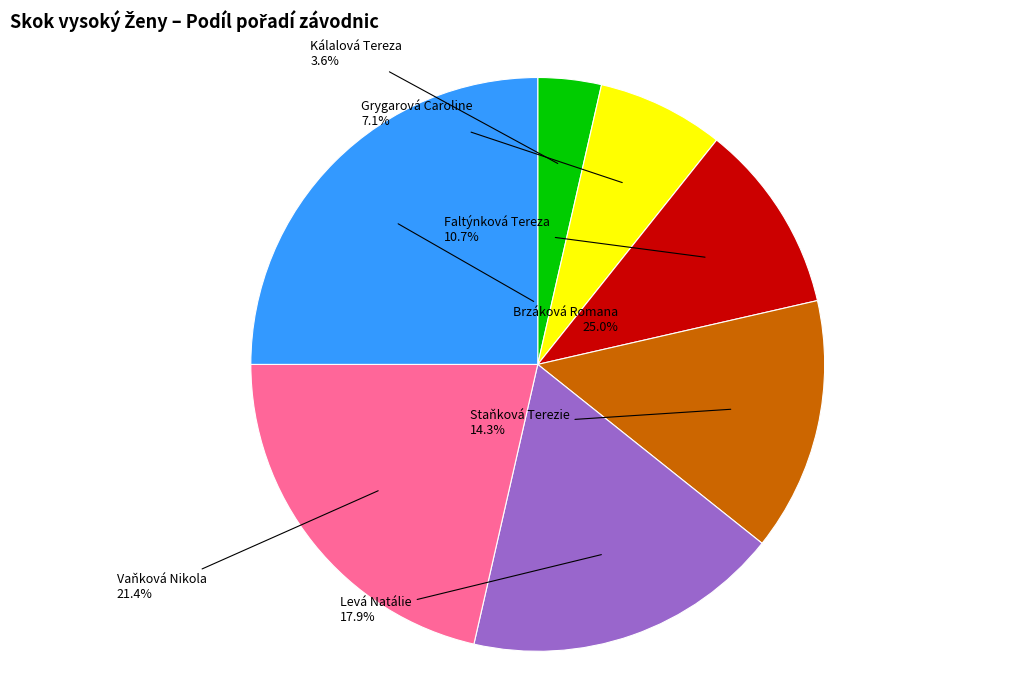

What percentage do Staňková Terezie and Vaňková Nikola together represent?

35.7%